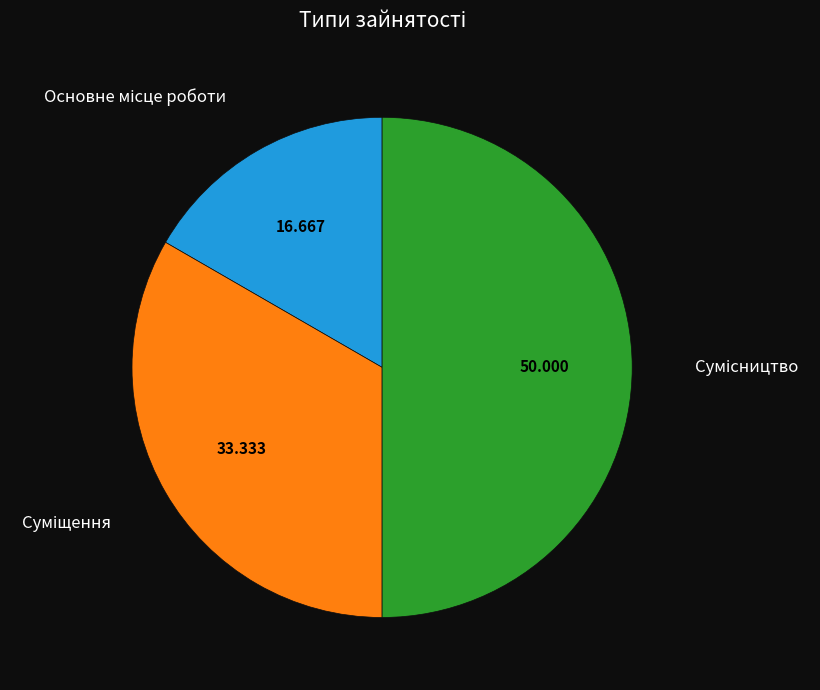

How many segments does this pie chart have?

3